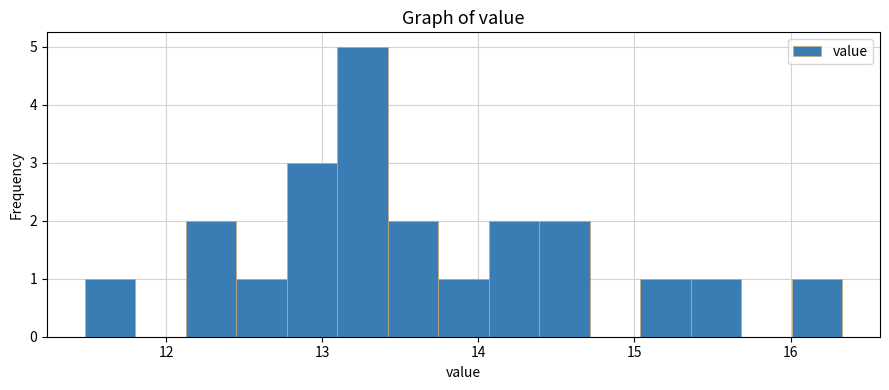

Around what value on the x-axis is the tallest bar? Give the approximate position of its centre, as read against the axis.

13.3